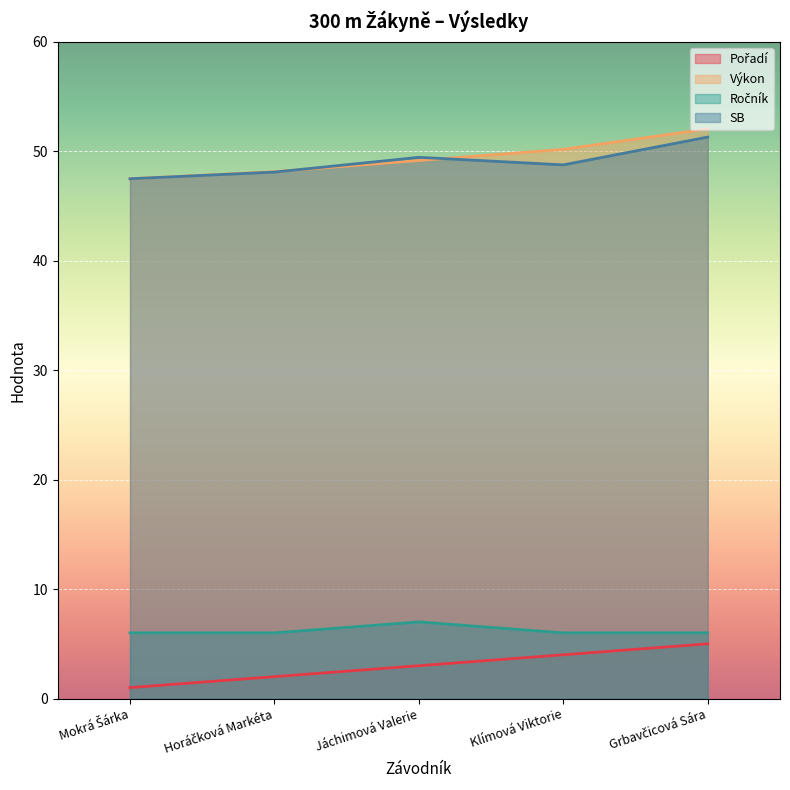

After their last crossing, which series has the higher values: Výkon or SB?

Výkon